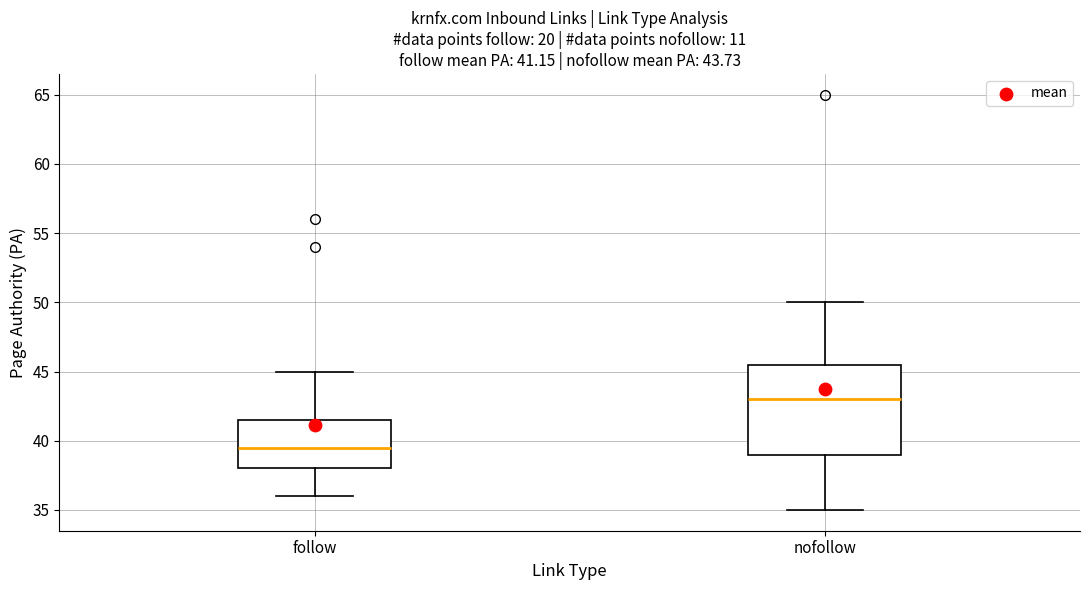

Which box is the tallest, from its lower edge to its upper edge?

nofollow